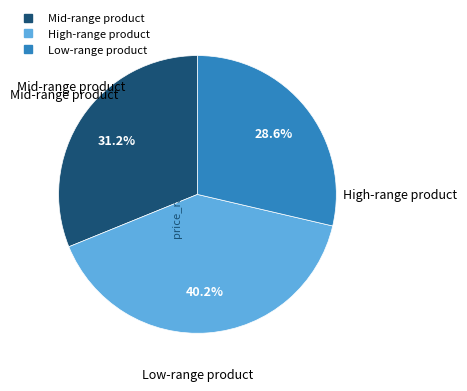

Is there a majority slice in this chart?

No